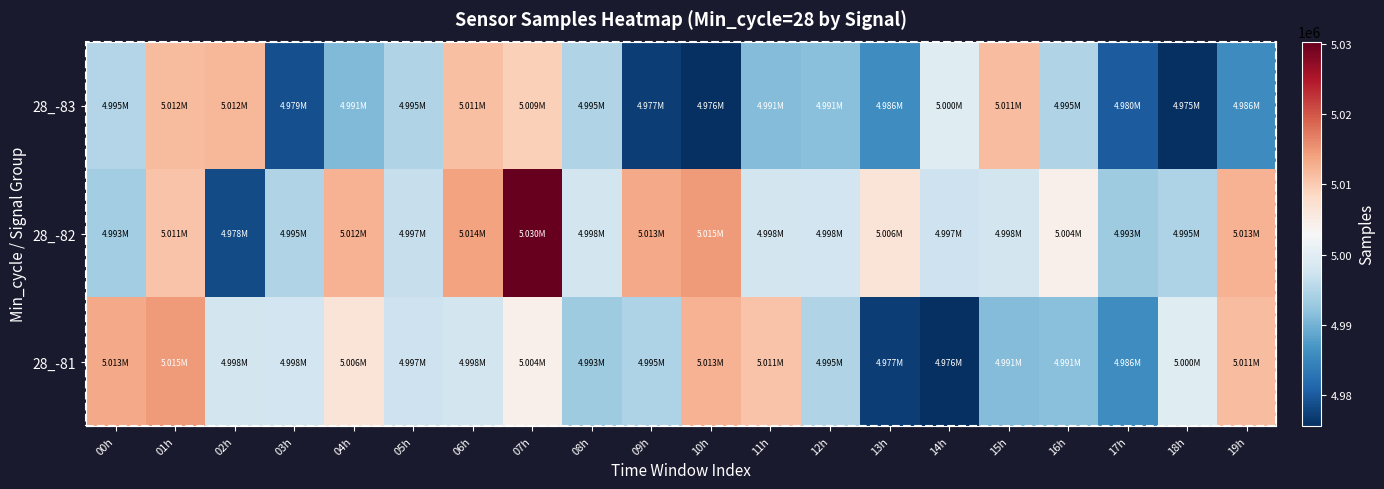

How many distinct data groups are displayed?

3